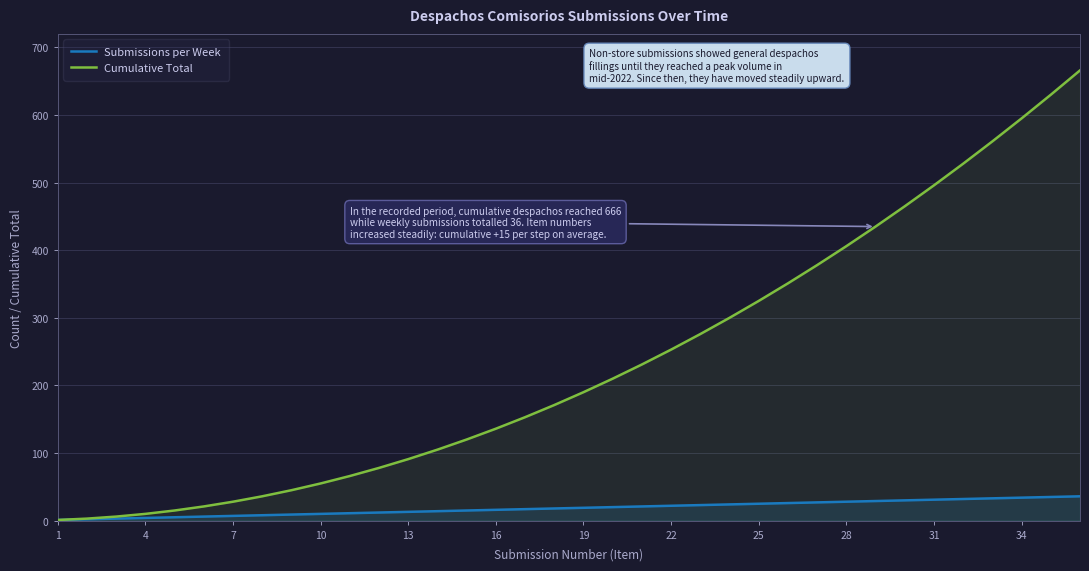

What is the maximum value shown in the chart?

666